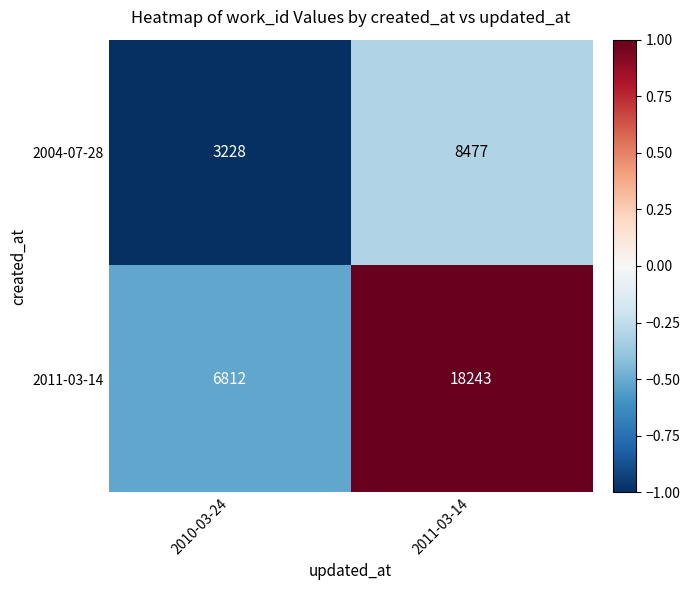

How many distinct data groups are displayed?

2